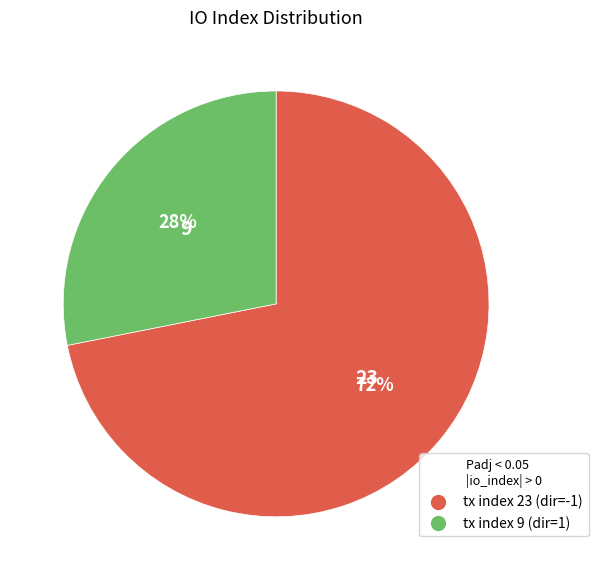

Is the sum of tx index 9 and tx index 23 greater than half?

Yes